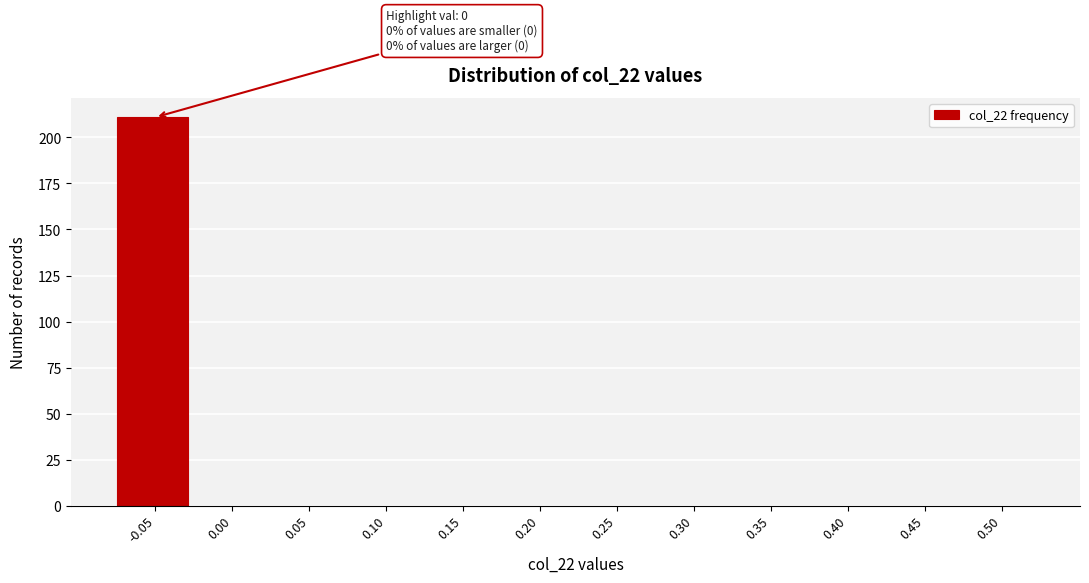

Reading right to left, what are all the values shown in this chart?

0.50=0	0.45=0	0.40=0	0.35=0	0.30=0	0.25=0	0.20=0	0.15=0	0.10=0	0.05=0	0.00=0	-0.05=211